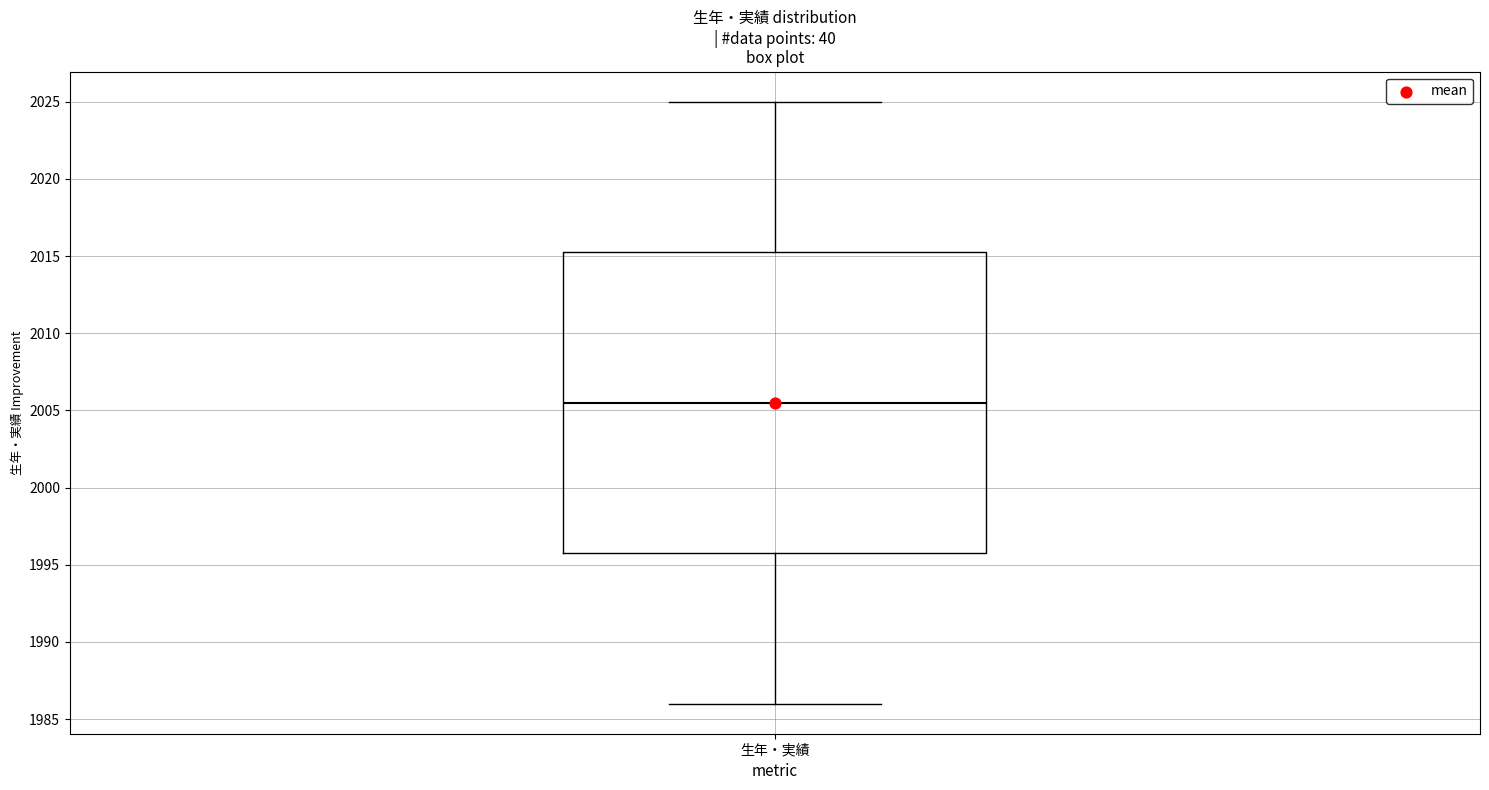

Read this box plot against the y-axis: the position of the median line, the range covered by the box, and the ends of both whiskers. The values are not printed on the chart, so give them approximately, as read against the axis.

median 2005.5, box 1996.0 to 2015.5, whiskers 1986.0 to 2025.0